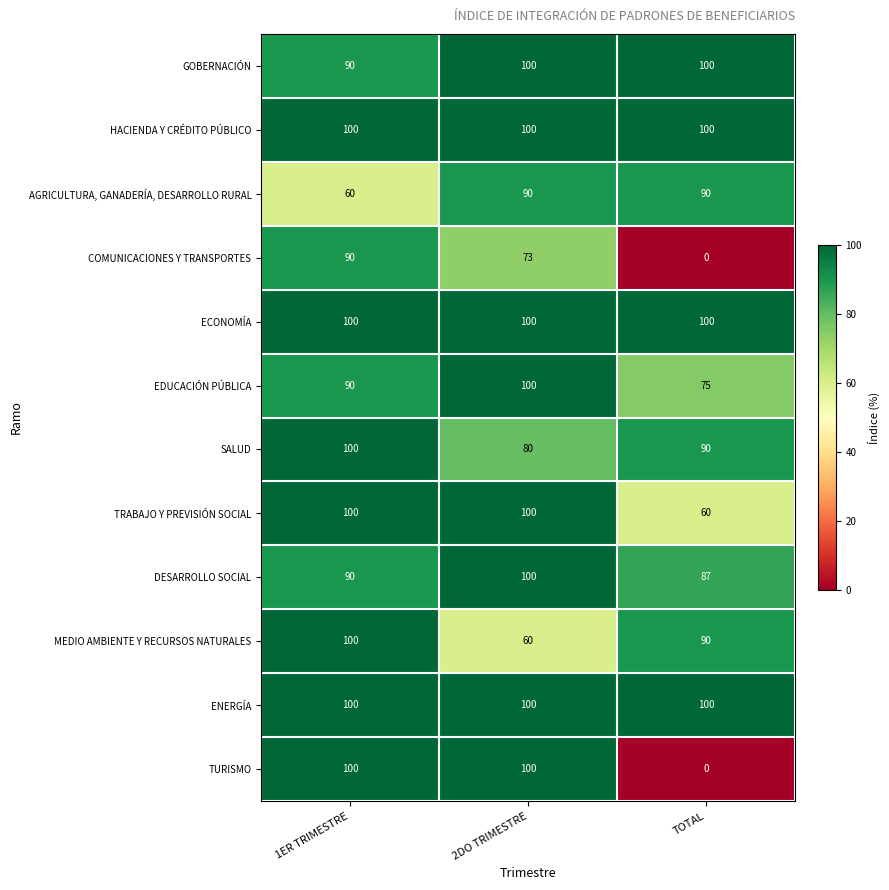

The value of TRABAJO Y PREVISIÓN SOCIAL at TOTAL is 60. True or false?

True